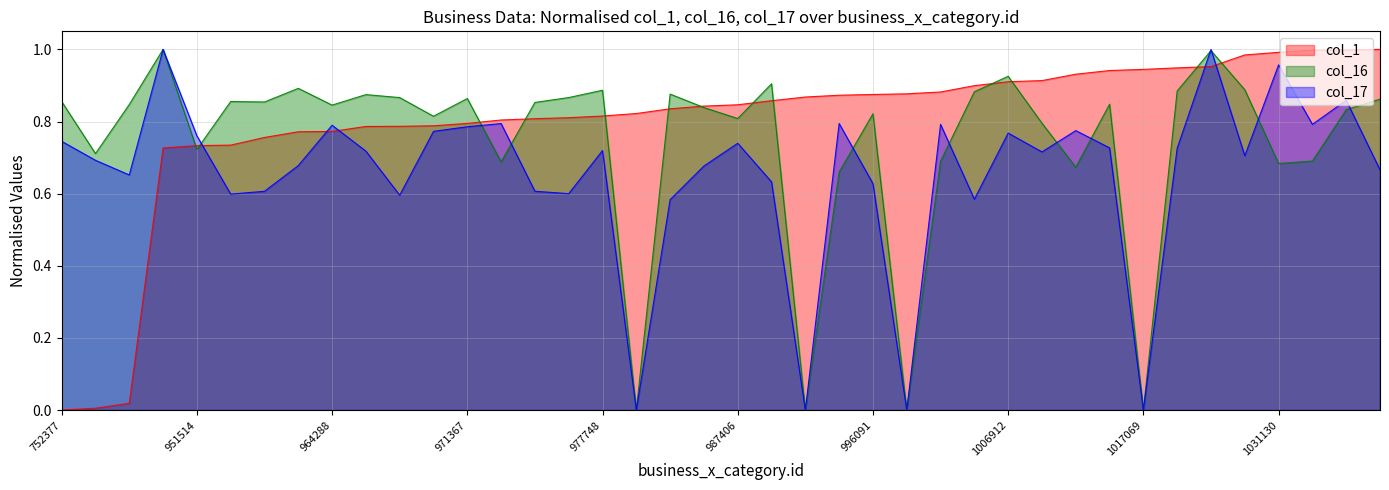

List the series in order of their overall mean, lowest first.

col_17, col_16, col_1